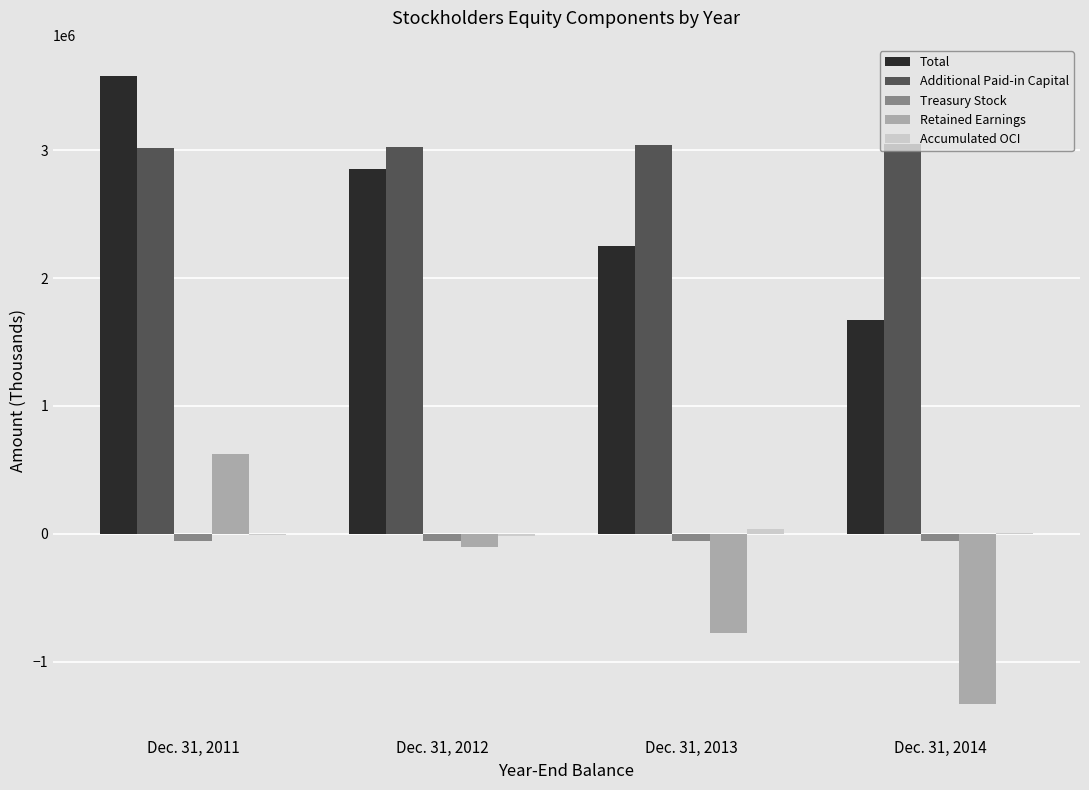

Which series changed the most between Dec. 31, 2012 and Dec. 31, 2014?

Retained Earnings